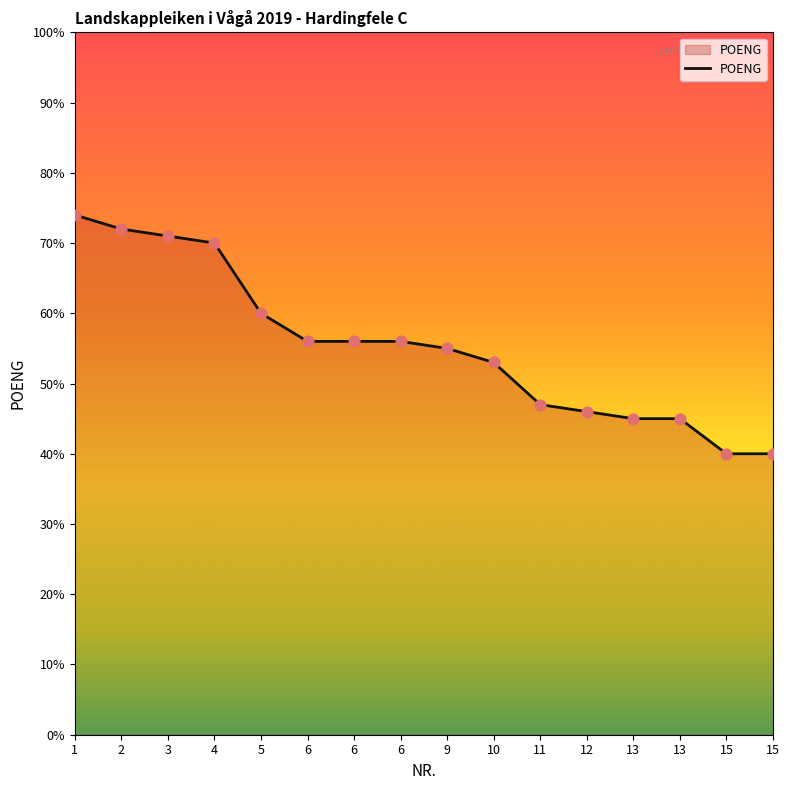

What is the change in value from 1 to 3?

-3